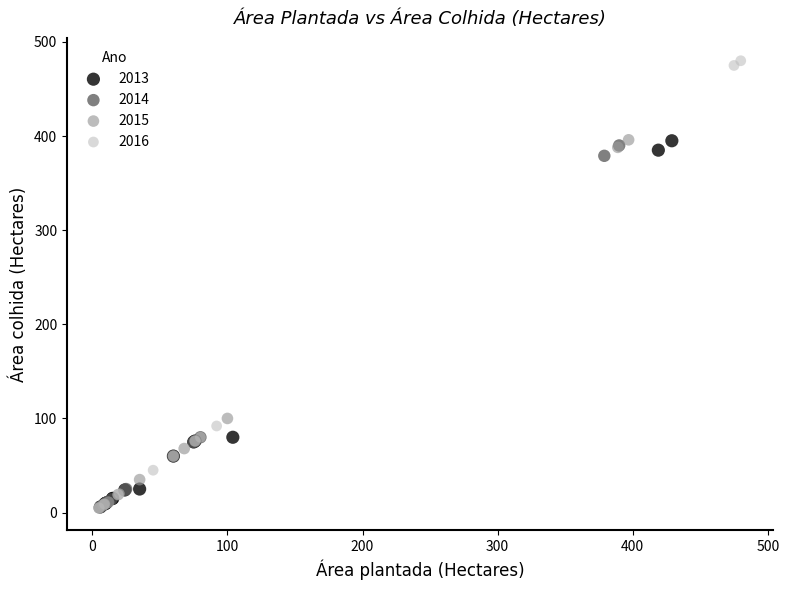

Which series has the widest spread of Y values?

2016